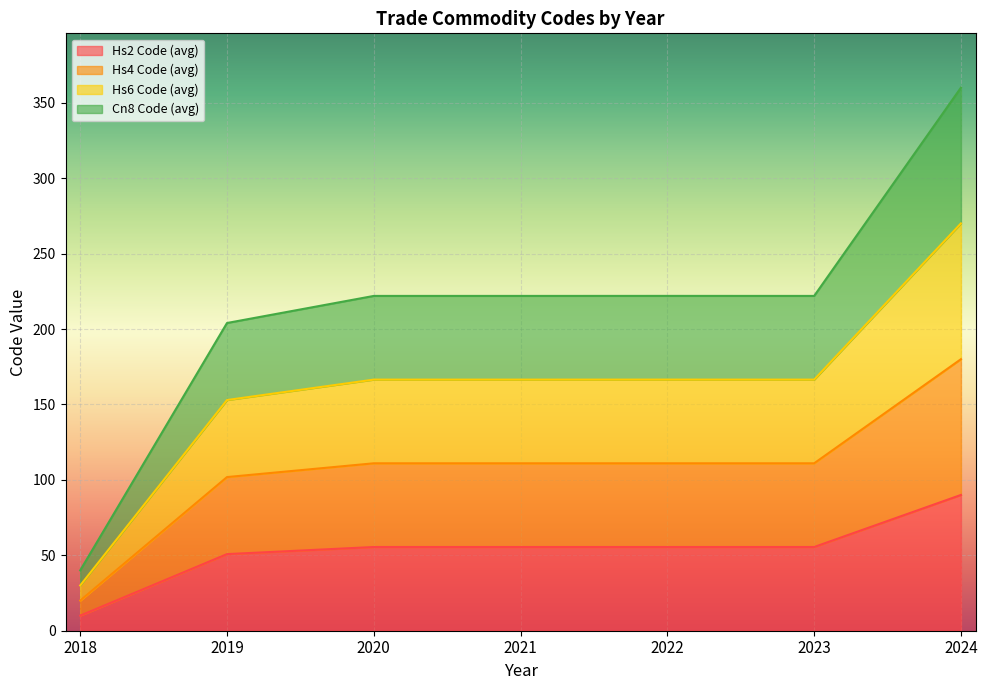

What is the difference between the Hs6 Code (avg) values at 2023 and 2024?

103.5